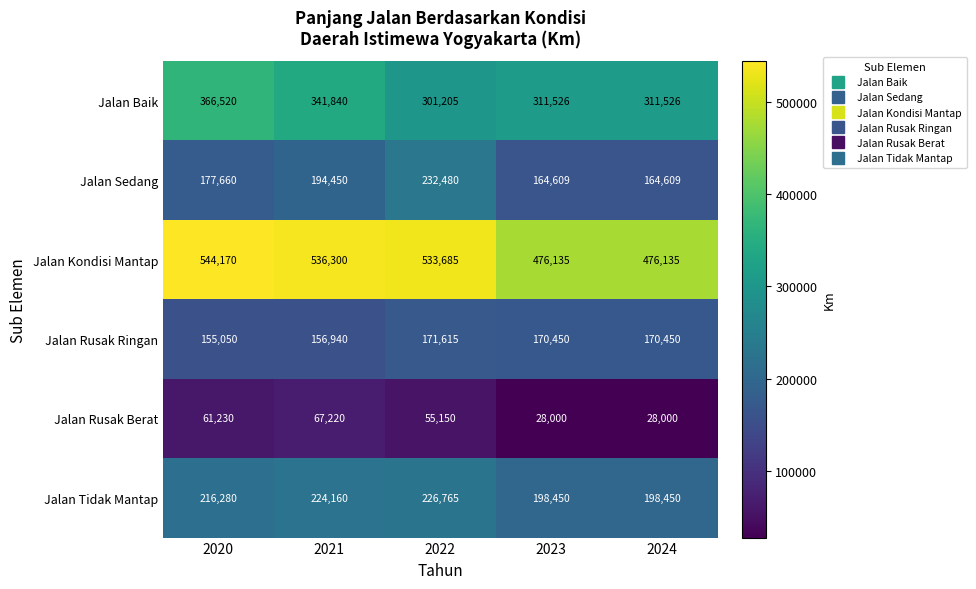

Is it true that Jalan Tidak Mantap equals 293670 at 2024?

False